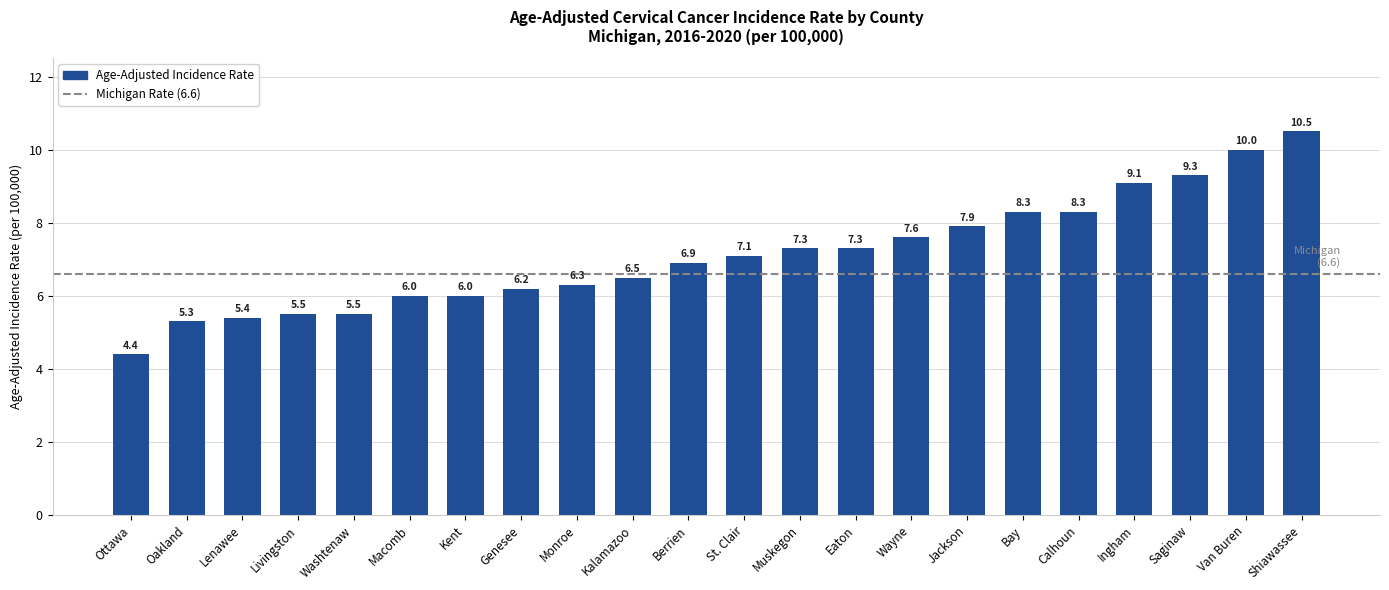

What is the smallest value displayed?

4.4